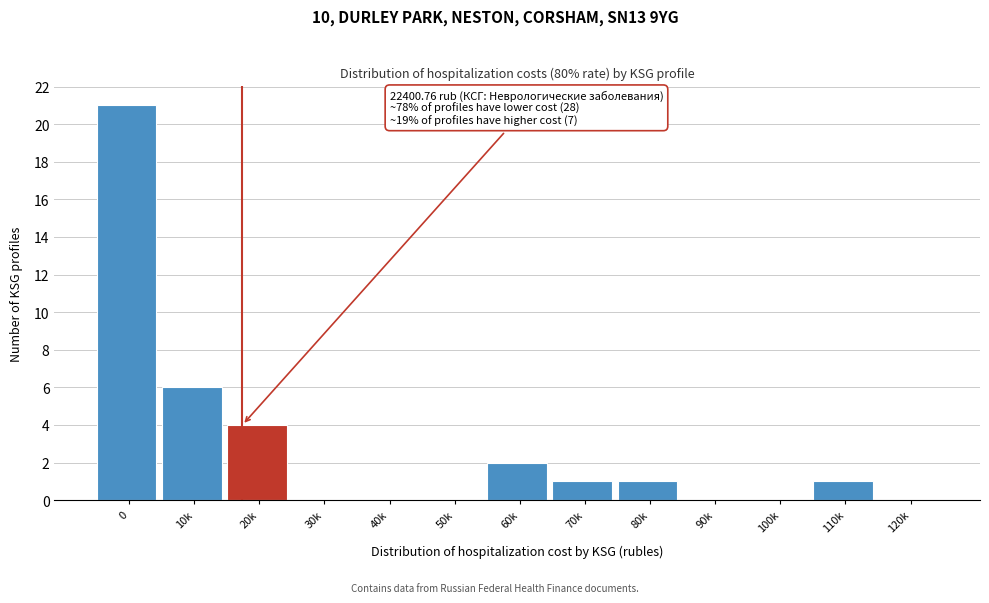

Reading right to left, extract all data points from this chart.

120k=0	110k=1	100k=0	90k=0	80k=1	70k=1	60k=2	50k=0	40k=0	30k=0	20k=4	10k=6	0=21